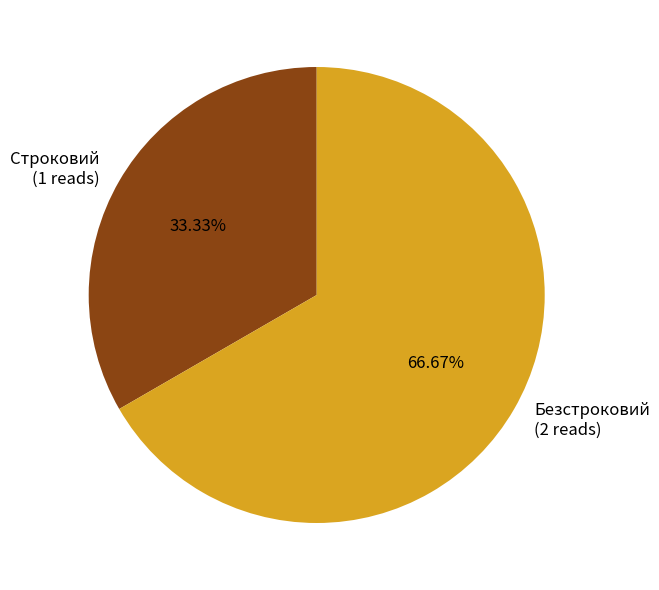

To the nearest percent, what is the combined percentage of Строковий and Безстроковий?

100%